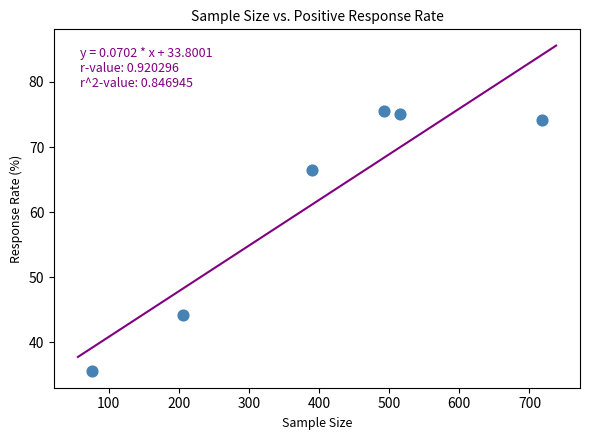

What Y value in the scatter plot is closest to 55?

44.2